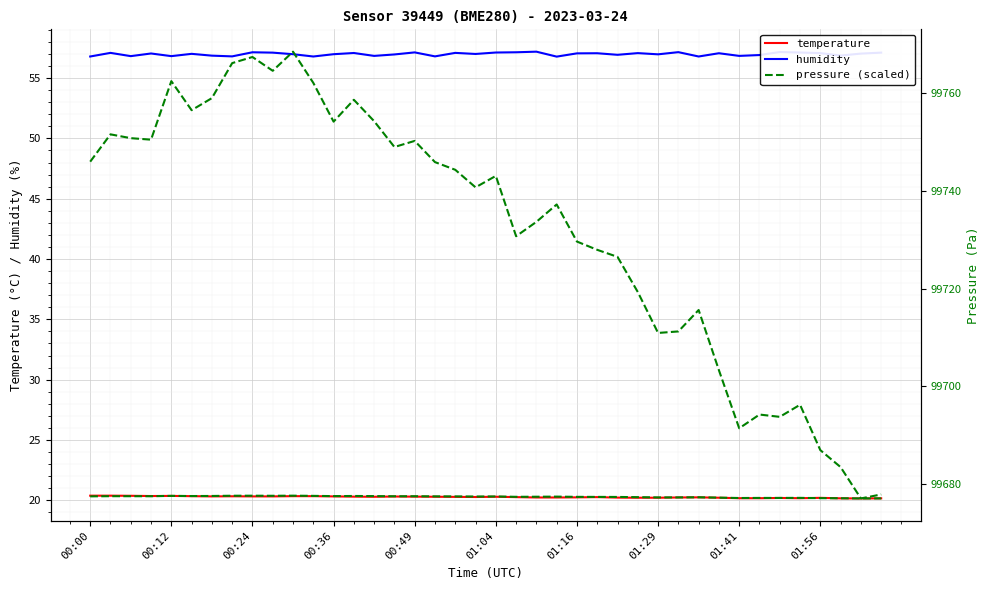

Is the value of pressure (scaled) at 38 greater than the value of humidity at 28?

No